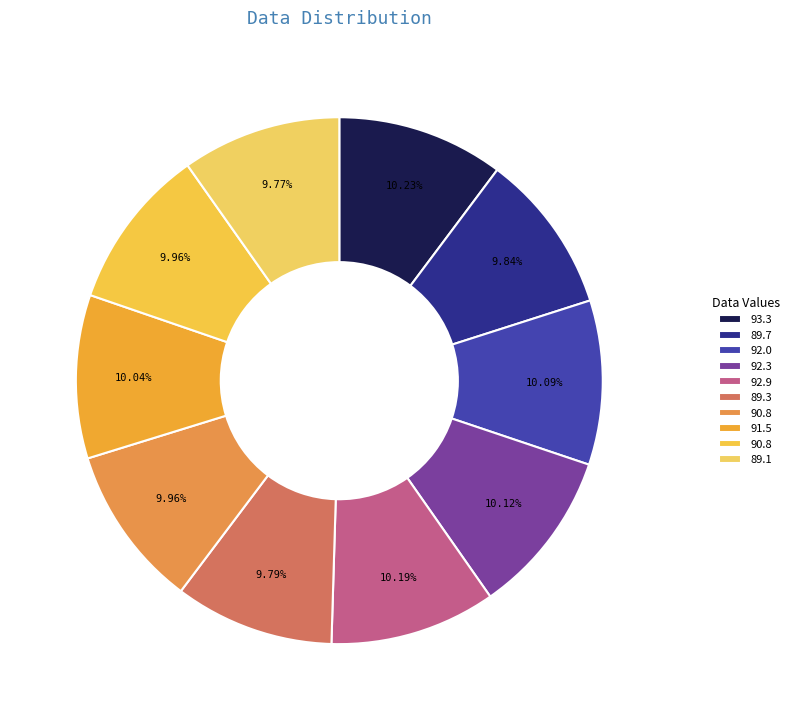

How many segments does this pie chart have?

10